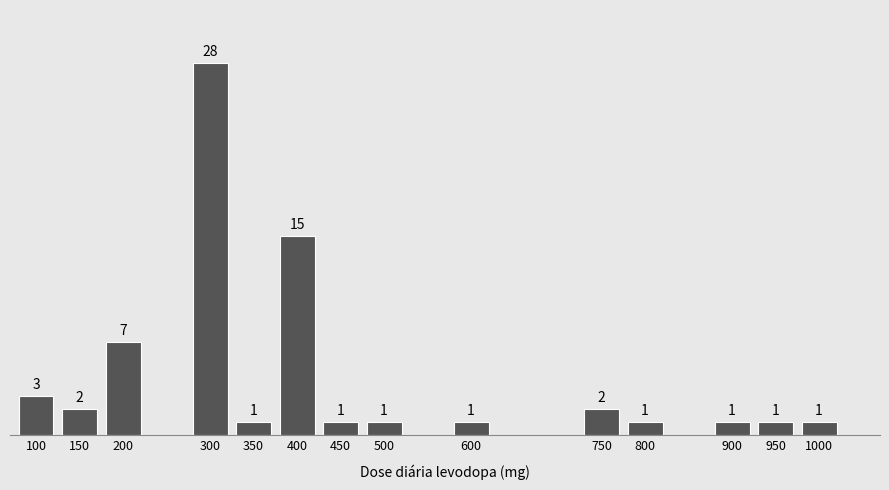

Reading left to right, extract all data points from this chart.

3	2	7	28	1	15	1	1	1	2	1	1	1	1